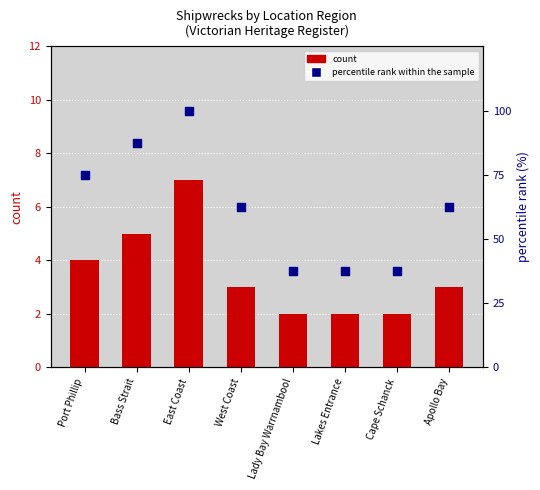

Which series reaches the maximum Y coordinate?

percentile rank within the sample